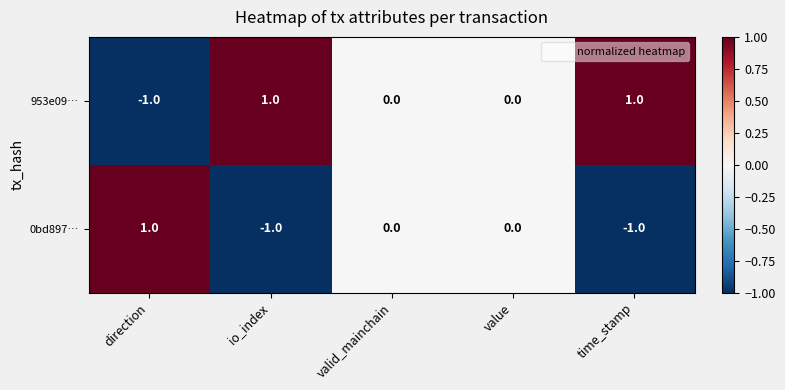

List the series in order of their overall mean, highest first.

953e09…, 0bd897…